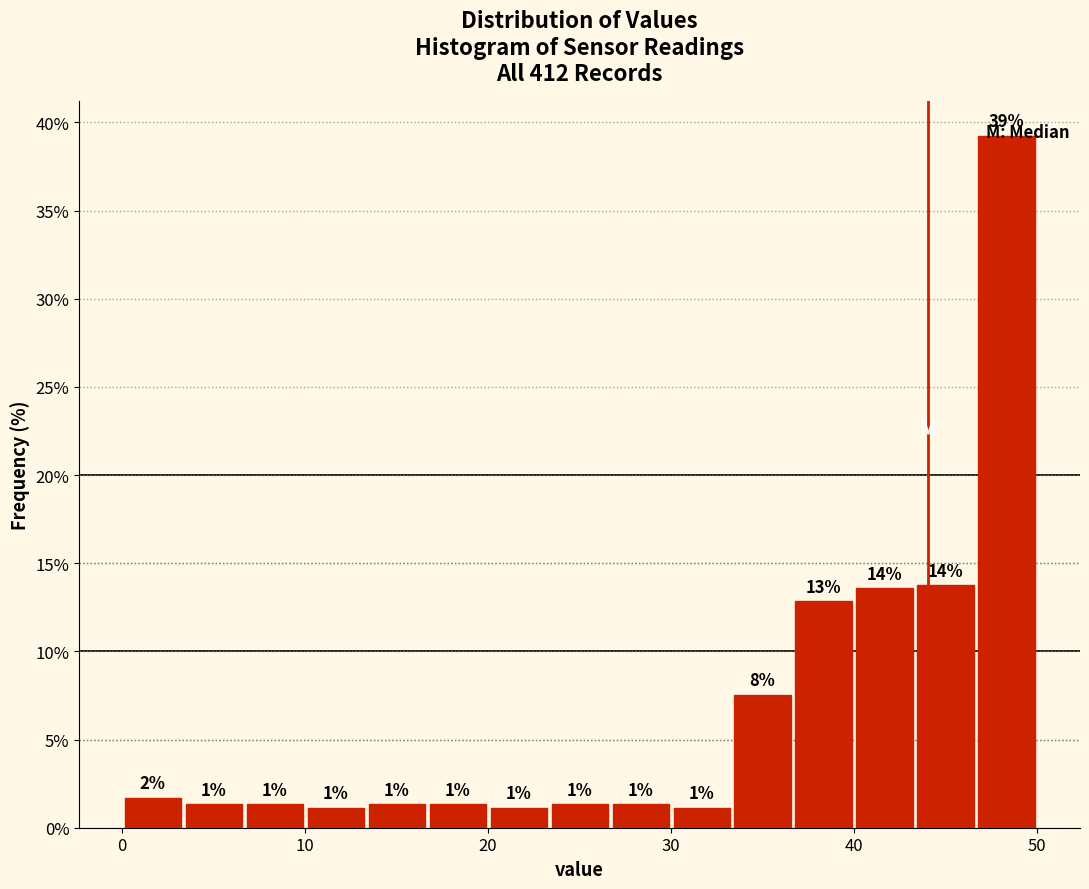

Around what value on the x-axis is the tallest bar? Give the approximate position of its centre, as read against the axis.

48